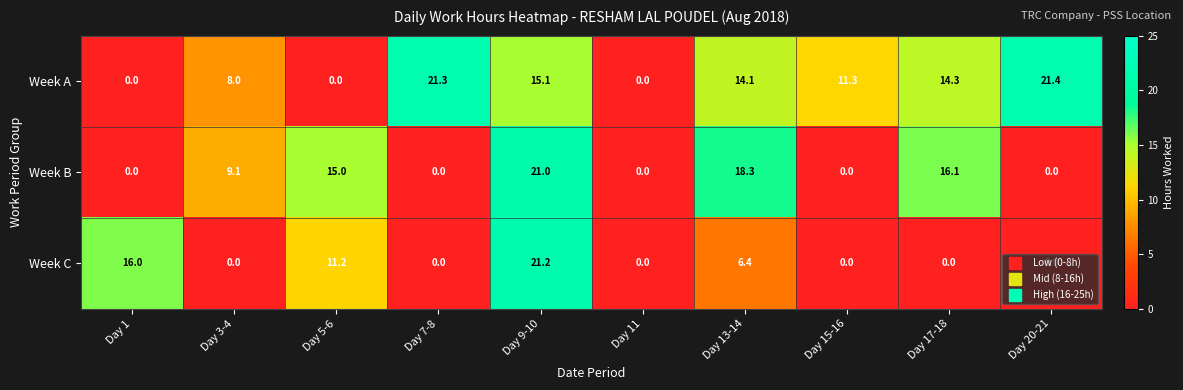

Which series has the largest total across all categories?

Week A